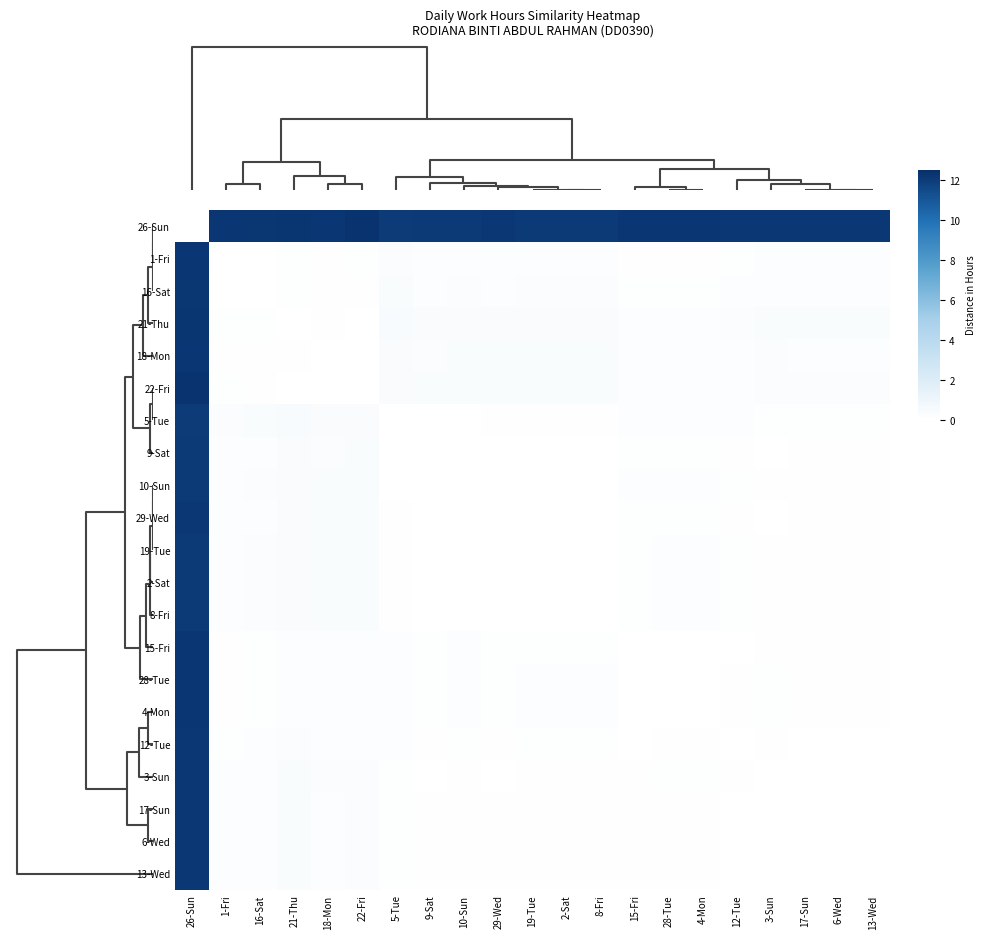

Reading right to left, extract all data points from this chart.

26-Sun: 13-Wed=12.1	6-Wed=12.1	17-Sun=12.1	3-Sun=12.1	12-Tue=12.1	4-Mon=12.2	28-Tue=12.2	15-Fri=12.2	8-Fri=12.1	2-Sat=12.1	19-Tue=12.1	29-Wed=12.1	10-Sun=12.1	9-Sat=12.1	5-Tue=12.1	22-Fri=12.3	18-Mon=12.2	21-Thu=12.3	16-Sat=12.2	1-Fri=12.2	26-Sun=0.0
1-Fri: 13-Wed=0.2	6-Wed=0.2	17-Sun=0.2	3-Sun=0.2	12-Tue=0.1	4-Mon=0.1	28-Tue=0.1	15-Fri=0.1	8-Fri=0.2	2-Sat=0.2	19-Tue=0.2	29-Wed=0.2	10-Sun=0.2	9-Sat=0.2	5-Tue=0.3	22-Fri=0.1	18-Mon=0.1	21-Thu=0.1	16-Sat=0.0	1-Fri=0.0	26-Sun=12.2
16-Sat: 13-Wed=0.2	6-Wed=0.2	17-Sun=0.2	3-Sun=0.2	12-Tue=0.1	4-Mon=0.1	28-Tue=0.1	15-Fri=0.1	8-Fri=0.2	2-Sat=0.2	19-Tue=0.2	29-Wed=0.2	10-Sun=0.3	9-Sat=0.2	5-Tue=0.3	22-Fri=0.1	18-Mon=0.1	21-Thu=0.1	16-Sat=0.0	1-Fri=0.0	26-Sun=12.2
21-Thu: 13-Wed=0.3	6-Wed=0.3	17-Sun=0.3	3-Sun=0.3	12-Tue=0.3	4-Mon=0.2	28-Tue=0.2	15-Fri=0.2	8-Fri=0.4	2-Sat=0.4	19-Tue=0.4	29-Wed=0.4	10-Sun=0.4	9-Sat=0.3	5-Tue=0.4	22-Fri=0.0	18-Mon=0.1	21-Thu=0.0	16-Sat=0.1	1-Fri=0.1	26-Sun=12.3
18-Mon: 13-Wed=0.2	6-Wed=0.2	17-Sun=0.2	3-Sun=0.3	12-Tue=0.2	4-Mon=0.2	28-Tue=0.2	15-Fri=0.2	8-Fri=0.3	2-Sat=0.3	19-Tue=0.3	29-Wed=0.3	10-Sun=0.3	9-Sat=0.3	5-Tue=0.4	22-Fri=0.0	18-Mon=0.0	21-Thu=0.1	16-Sat=0.1	1-Fri=0.1	26-Sun=12.2
22-Fri: 13-Wed=0.3	6-Wed=0.3	17-Sun=0.3	3-Sun=0.3	12-Tue=0.2	4-Mon=0.2	28-Tue=0.2	15-Fri=0.2	8-Fri=0.3	2-Sat=0.3	19-Tue=0.3	29-Wed=0.3	10-Sun=0.3	9-Sat=0.3	5-Tue=0.4	22-Fri=0.0	18-Mon=0.0	21-Thu=0.0	16-Sat=0.1	1-Fri=0.1	26-Sun=12.3
5-Tue: 13-Wed=0.1	6-Wed=0.1	17-Sun=0.1	3-Sun=0.1	12-Tue=0.1	4-Mon=0.2	28-Tue=0.2	15-Fri=0.2	8-Fri=0.1	2-Sat=0.1	19-Tue=0.1	29-Wed=0.1	10-Sun=0.0	9-Sat=0.0	5-Tue=0.0	22-Fri=0.4	18-Mon=0.4	21-Thu=0.4	16-Sat=0.3	1-Fri=0.3	26-Sun=12.1
9-Sat: 13-Wed=0.1	6-Wed=0.1	17-Sun=0.1	3-Sun=0.0	12-Tue=0.1	4-Mon=0.1	28-Tue=0.1	15-Fri=0.1	8-Fri=0.0	2-Sat=0.0	19-Tue=0.0	29-Wed=0.0	10-Sun=0.0	9-Sat=0.0	5-Tue=0.0	22-Fri=0.3	18-Mon=0.3	21-Thu=0.3	16-Sat=0.2	1-Fri=0.2	26-Sun=12.1
10-Sun: 13-Wed=0.1	6-Wed=0.1	17-Sun=0.1	3-Sun=0.1	12-Tue=0.1	4-Mon=0.2	28-Tue=0.2	15-Fri=0.1	8-Fri=0.0	2-Sat=0.0	19-Tue=0.0	29-Wed=0.0	10-Sun=0.0	9-Sat=0.0	5-Tue=0.0	22-Fri=0.3	18-Mon=0.3	21-Thu=0.4	16-Sat=0.3	1-Fri=0.2	26-Sun=12.1
29-Wed: 13-Wed=0.1	6-Wed=0.1	17-Sun=0.1	3-Sun=0.0	12-Tue=0.1	4-Mon=0.1	28-Tue=0.1	15-Fri=0.1	8-Fri=0.0	2-Sat=0.0	19-Tue=0.0	29-Wed=0.0	10-Sun=0.0	9-Sat=0.0	5-Tue=0.1	22-Fri=0.3	18-Mon=0.3	21-Thu=0.4	16-Sat=0.2	1-Fri=0.2	26-Sun=12.1
19-Tue: 13-Wed=0.1	6-Wed=0.1	17-Sun=0.1	3-Sun=0.1	12-Tue=0.1	4-Mon=0.1	28-Tue=0.1	15-Fri=0.1	8-Fri=0.0	2-Sat=0.0	19-Tue=0.0	29-Wed=0.0	10-Sun=0.0	9-Sat=0.0	5-Tue=0.1	22-Fri=0.3	18-Mon=0.3	21-Thu=0.4	16-Sat=0.2	1-Fri=0.2	26-Sun=12.1
2-Sat: 13-Wed=0.1	6-Wed=0.1	17-Sun=0.1	3-Sun=0.1	12-Tue=0.1	4-Mon=0.1	28-Tue=0.1	15-Fri=0.1	8-Fri=0.0	2-Sat=0.0	19-Tue=0.0	29-Wed=0.0	10-Sun=0.0	9-Sat=0.0	5-Tue=0.1	22-Fri=0.3	18-Mon=0.3	21-Thu=0.4	16-Sat=0.2	1-Fri=0.2	26-Sun=12.1
8-Fri: 13-Wed=0.1	6-Wed=0.1	17-Sun=0.1	3-Sun=0.1	12-Tue=0.1	4-Mon=0.1	28-Tue=0.1	15-Fri=0.1	8-Fri=0.0	2-Sat=0.0	19-Tue=0.0	29-Wed=0.0	10-Sun=0.0	9-Sat=0.0	5-Tue=0.1	22-Fri=0.3	18-Mon=0.3	21-Thu=0.4	16-Sat=0.2	1-Fri=0.2	26-Sun=12.1
15-Fri: 13-Wed=0.1	6-Wed=0.1	17-Sun=0.1	3-Sun=0.1	12-Tue=0.0	4-Mon=0.0	28-Tue=0.0	15-Fri=0.0	8-Fri=0.1	2-Sat=0.1	19-Tue=0.1	29-Wed=0.1	10-Sun=0.1	9-Sat=0.1	5-Tue=0.2	22-Fri=0.2	18-Mon=0.2	21-Thu=0.2	16-Sat=0.1	1-Fri=0.1	26-Sun=12.2
28-Tue: 13-Wed=0.1	6-Wed=0.1	17-Sun=0.1	3-Sun=0.1	12-Tue=0.1	4-Mon=0.0	28-Tue=0.0	15-Fri=0.0	8-Fri=0.1	2-Sat=0.1	19-Tue=0.1	29-Wed=0.1	10-Sun=0.2	9-Sat=0.1	5-Tue=0.2	22-Fri=0.2	18-Mon=0.2	21-Thu=0.2	16-Sat=0.1	1-Fri=0.1	26-Sun=12.2
4-Mon: 13-Wed=0.1	6-Wed=0.1	17-Sun=0.1	3-Sun=0.1	12-Tue=0.1	4-Mon=0.0	28-Tue=0.0	15-Fri=0.0	8-Fri=0.1	2-Sat=0.1	19-Tue=0.1	29-Wed=0.1	10-Sun=0.2	9-Sat=0.1	5-Tue=0.2	22-Fri=0.2	18-Mon=0.2	21-Thu=0.2	16-Sat=0.1	1-Fri=0.1	26-Sun=12.2
12-Tue: 13-Wed=0.0	6-Wed=0.0	17-Sun=0.0	3-Sun=0.1	12-Tue=0.0	4-Mon=0.1	28-Tue=0.1	15-Fri=0.0	8-Fri=0.1	2-Sat=0.1	19-Tue=0.1	29-Wed=0.1	10-Sun=0.1	9-Sat=0.1	5-Tue=0.1	22-Fri=0.2	18-Mon=0.2	21-Thu=0.3	16-Sat=0.1	1-Fri=0.1	26-Sun=12.1
3-Sun: 13-Wed=0.0	6-Wed=0.0	17-Sun=0.0	3-Sun=0.0	12-Tue=0.1	4-Mon=0.1	28-Tue=0.1	15-Fri=0.1	8-Fri=0.1	2-Sat=0.1	19-Tue=0.1	29-Wed=0.0	10-Sun=0.1	9-Sat=0.0	5-Tue=0.1	22-Fri=0.3	18-Mon=0.3	21-Thu=0.3	16-Sat=0.2	1-Fri=0.2	26-Sun=12.1
17-Sun: 13-Wed=0.0	6-Wed=0.0	17-Sun=0.0	3-Sun=0.0	12-Tue=0.0	4-Mon=0.1	28-Tue=0.1	15-Fri=0.1	8-Fri=0.1	2-Sat=0.1	19-Tue=0.1	29-Wed=0.1	10-Sun=0.1	9-Sat=0.1	5-Tue=0.1	22-Fri=0.3	18-Mon=0.2	21-Thu=0.3	16-Sat=0.2	1-Fri=0.2	26-Sun=12.1
6-Wed: 13-Wed=0.0	6-Wed=0.0	17-Sun=0.0	3-Sun=0.0	12-Tue=0.0	4-Mon=0.1	28-Tue=0.1	15-Fri=0.1	8-Fri=0.1	2-Sat=0.1	19-Tue=0.1	29-Wed=0.1	10-Sun=0.1	9-Sat=0.1	5-Tue=0.1	22-Fri=0.3	18-Mon=0.2	21-Thu=0.3	16-Sat=0.2	1-Fri=0.2	26-Sun=12.1
13-Wed: 13-Wed=0.0	6-Wed=0.0	17-Sun=0.0	3-Sun=0.0	12-Tue=0.0	4-Mon=0.1	28-Tue=0.1	15-Fri=0.1	8-Fri=0.1	2-Sat=0.1	19-Tue=0.1	29-Wed=0.1	10-Sun=0.1	9-Sat=0.1	5-Tue=0.1	22-Fri=0.3	18-Mon=0.2	21-Thu=0.3	16-Sat=0.2	1-Fri=0.2	26-Sun=12.1